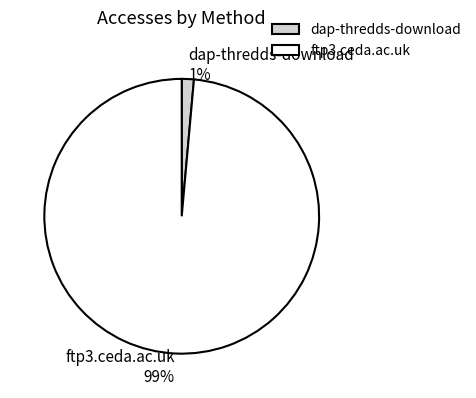

Do ftp3.ceda.ac.uk and dap-thredds-download together represent more than half of the pie?

Yes